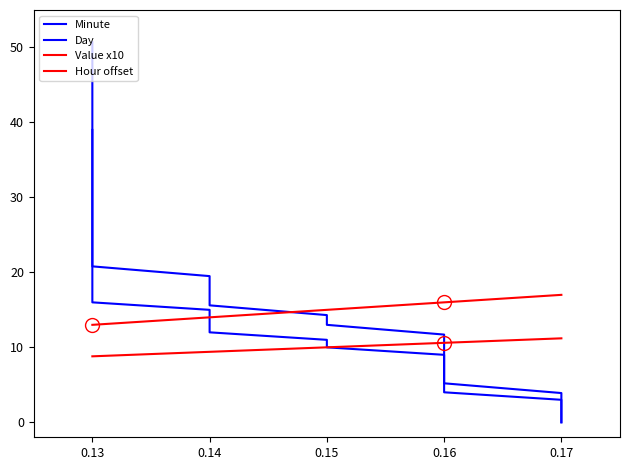

What is the maximum value shown in the chart?

50.7